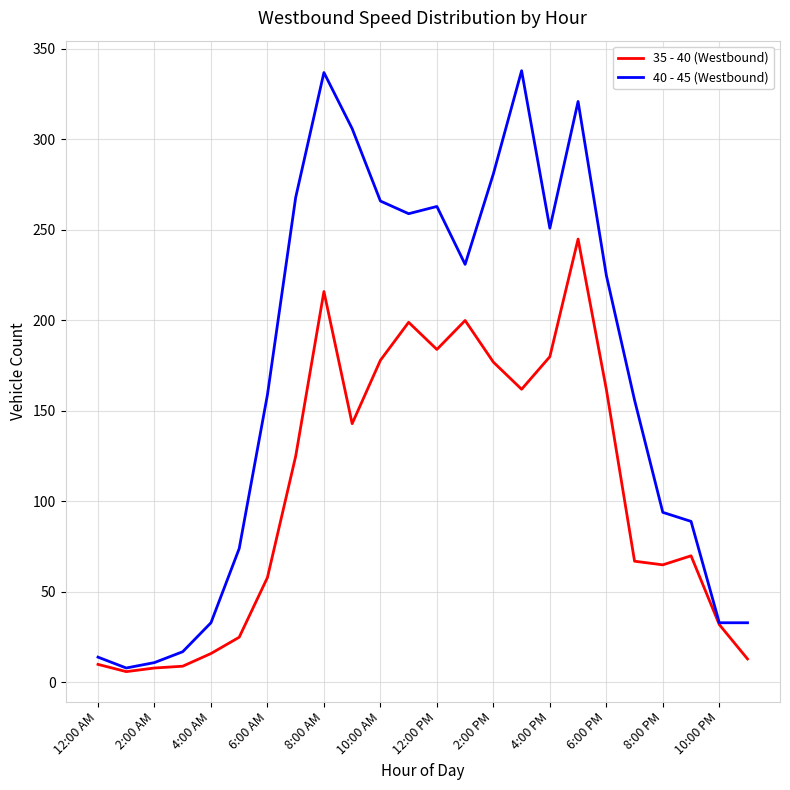

Which series has the largest total across all categories?

40 - 45 (Westbound)